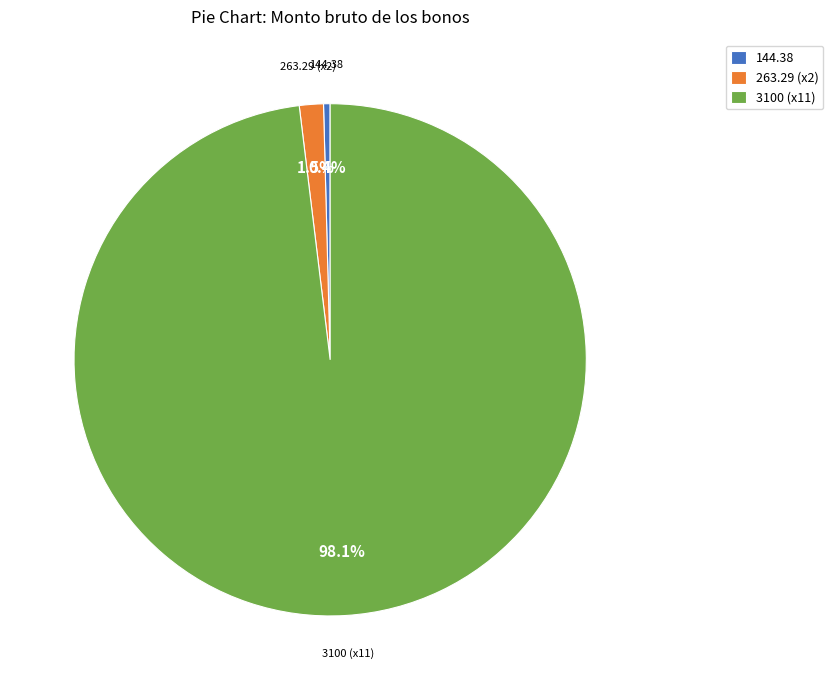

Does 3100 (x11) represent more than half of the total?

Yes